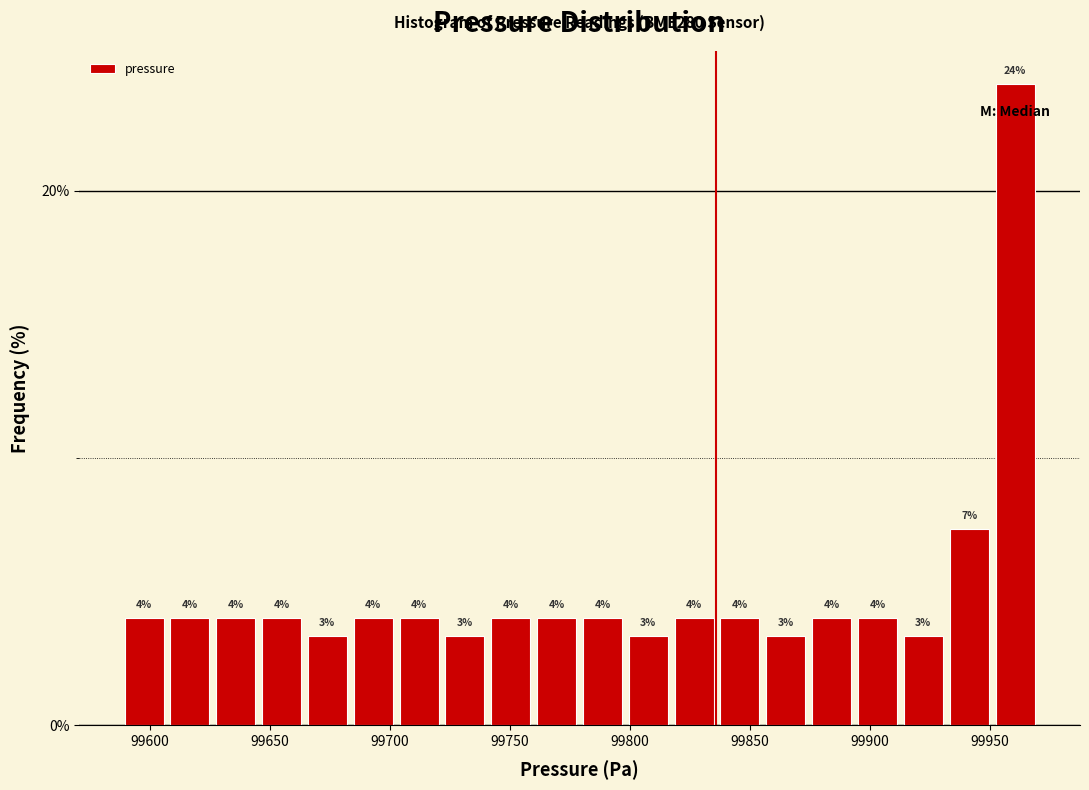

Around what value on the x-axis is the tallest bar? Give the approximate position of its centre, as read against the axis.

99960